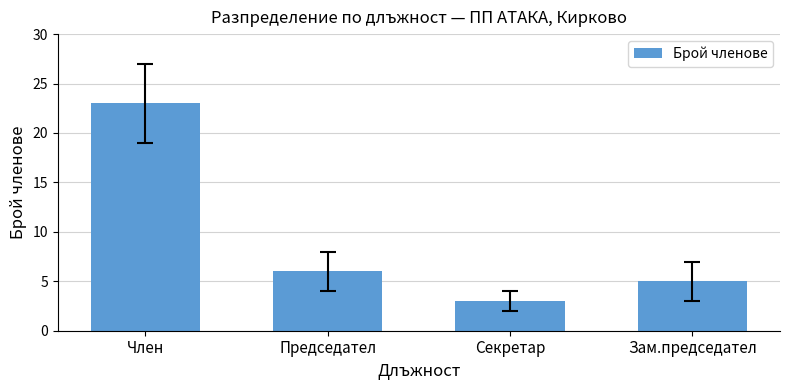

What is the label of the 3rd bar from the left?

Секретар